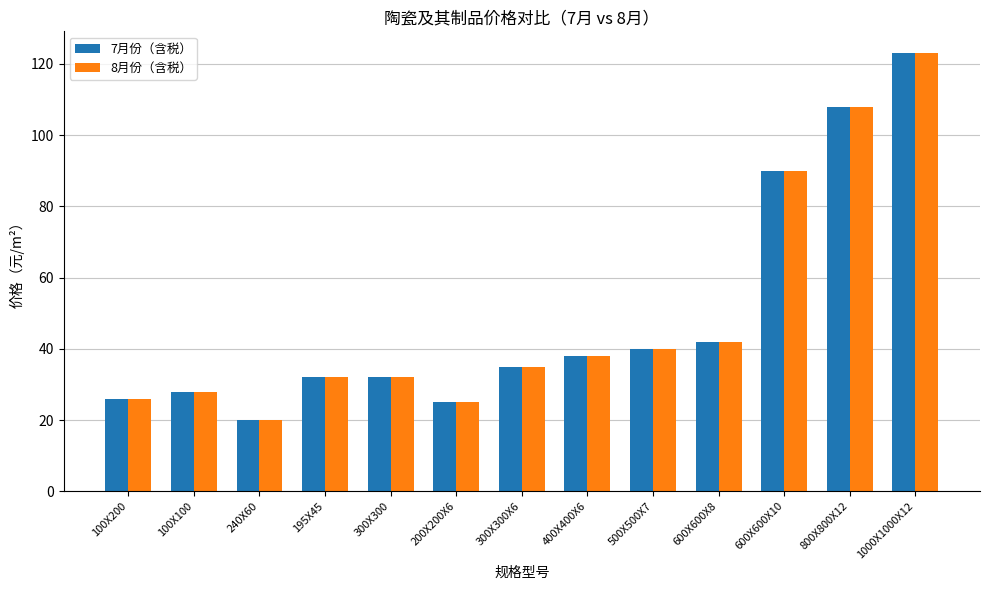

At which label is 7月份（含税） closest to 71?

600X600X10